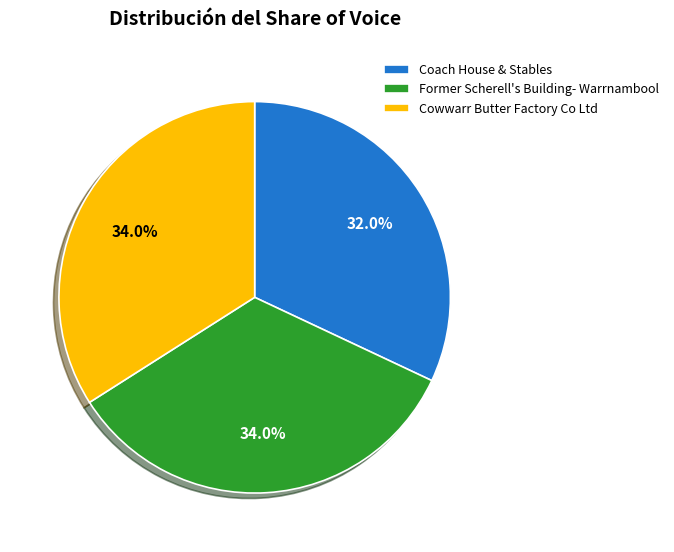

To the nearest percent, what is the difference between the largest and smallest slice percentages?

2%